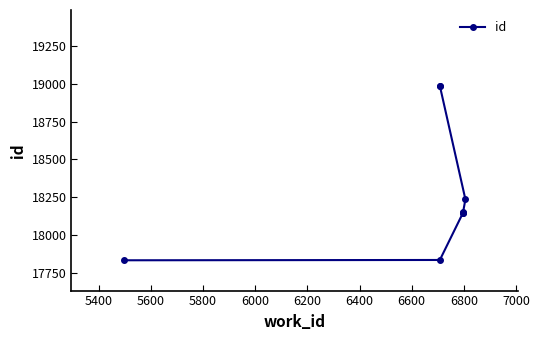

True or false: the data has more than 1 interior local peaks.

False